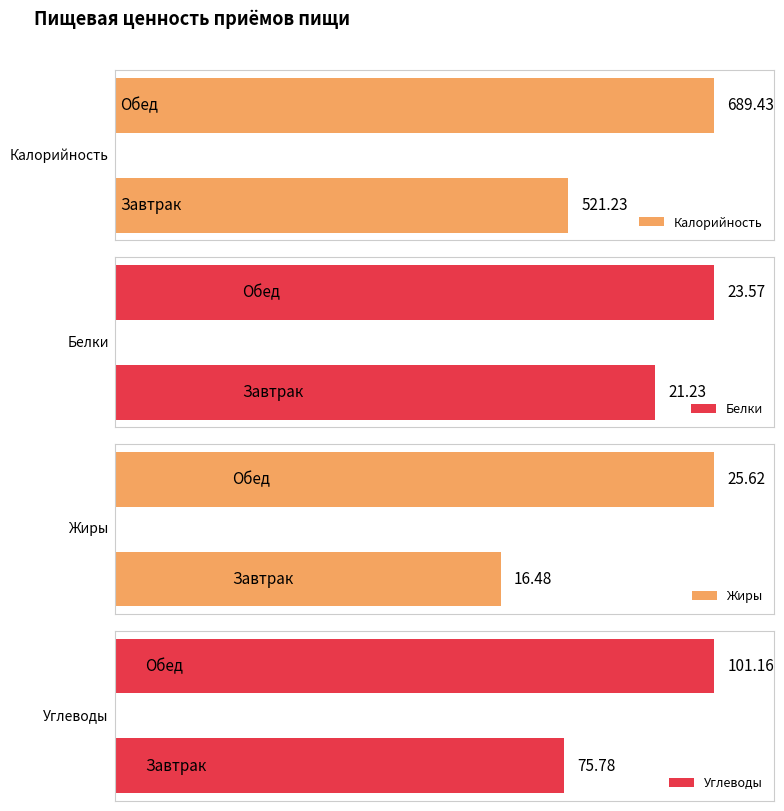

Rank the categories by Калорийность value from lowest to highest.

Завтрак, Обед